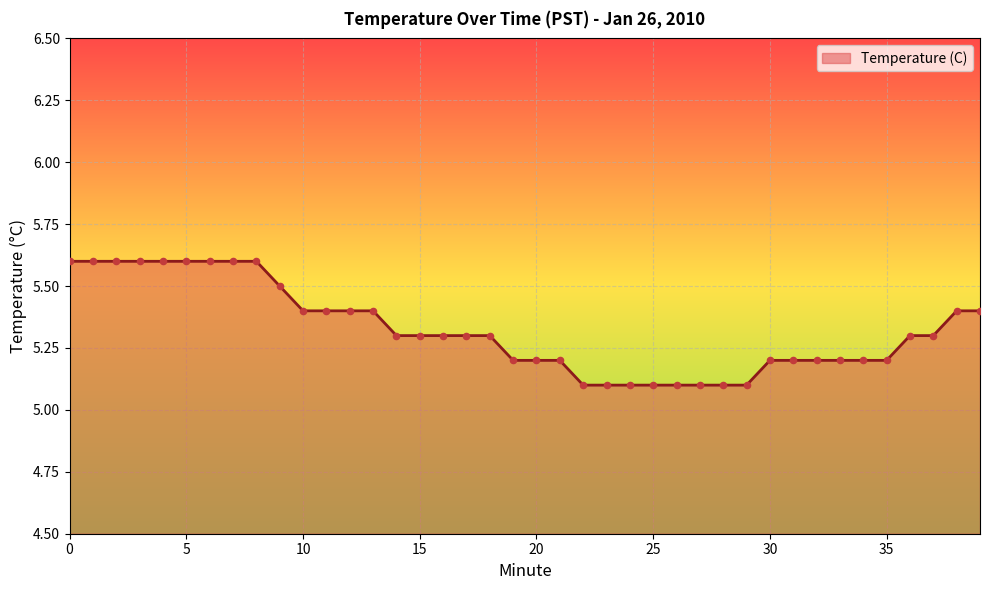

What is the difference between the maximum and minimum values?

0.5